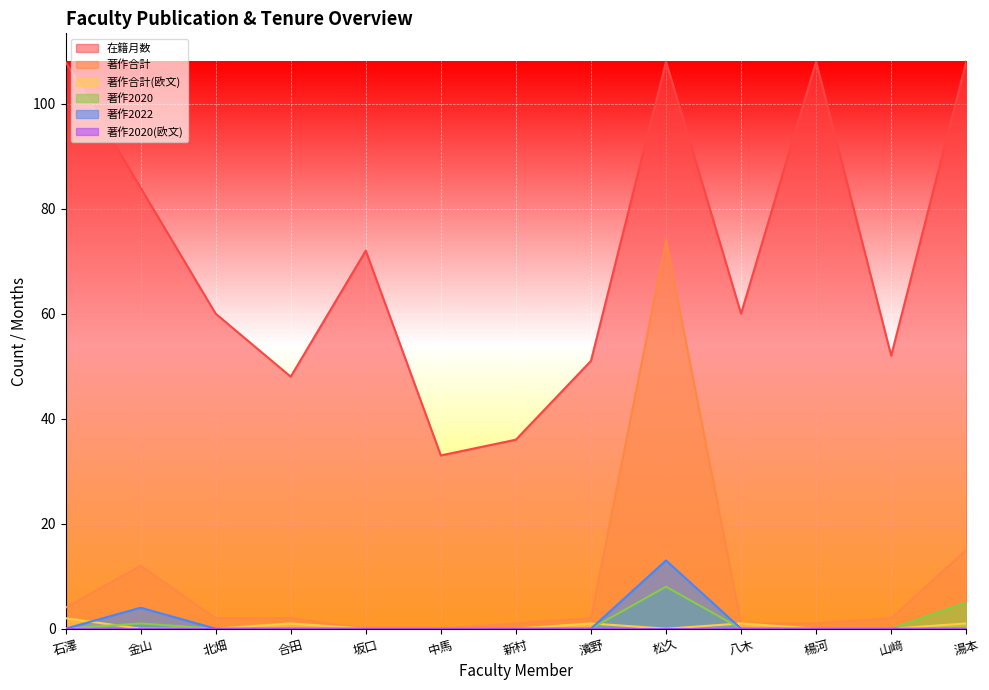

Which series has the largest total across all categories?

在籍月数